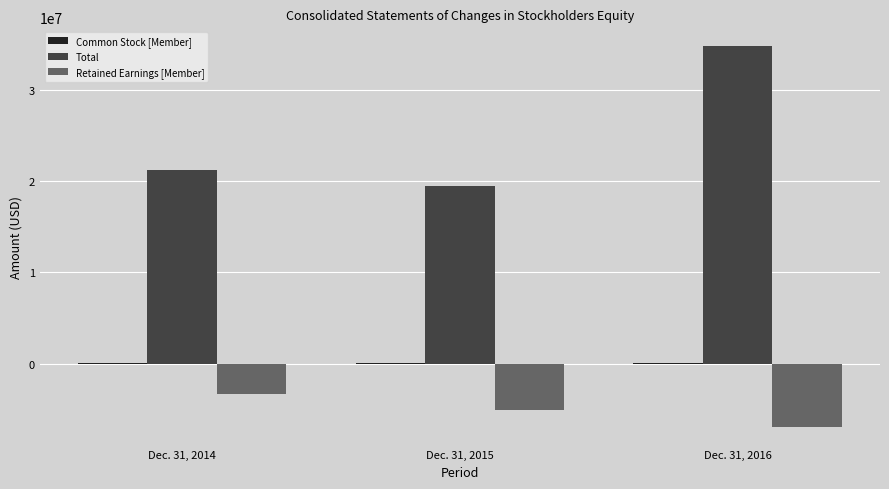

At which category is the sum across all series the highest?

Dec. 31, 2016